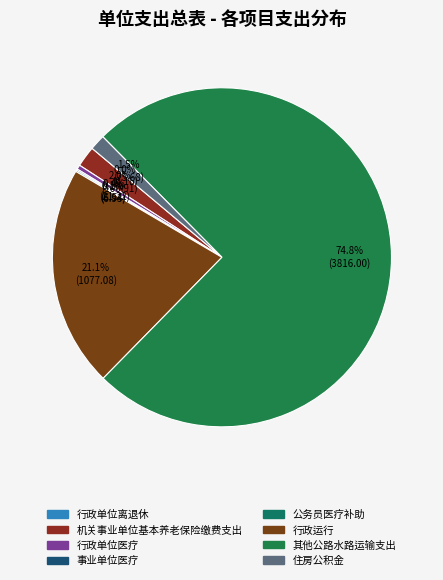

Which category has the smallest portion of the pie?

行政单位离退休